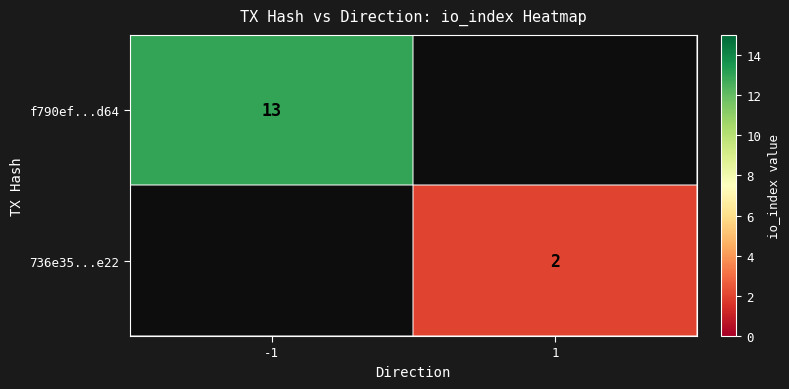

Count the number of data series in this chart.

2